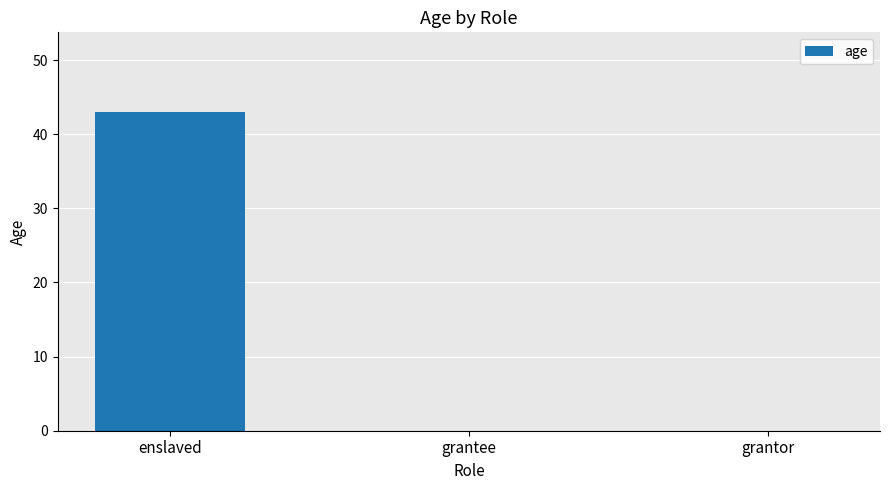

Count the number of data series in this chart.

1